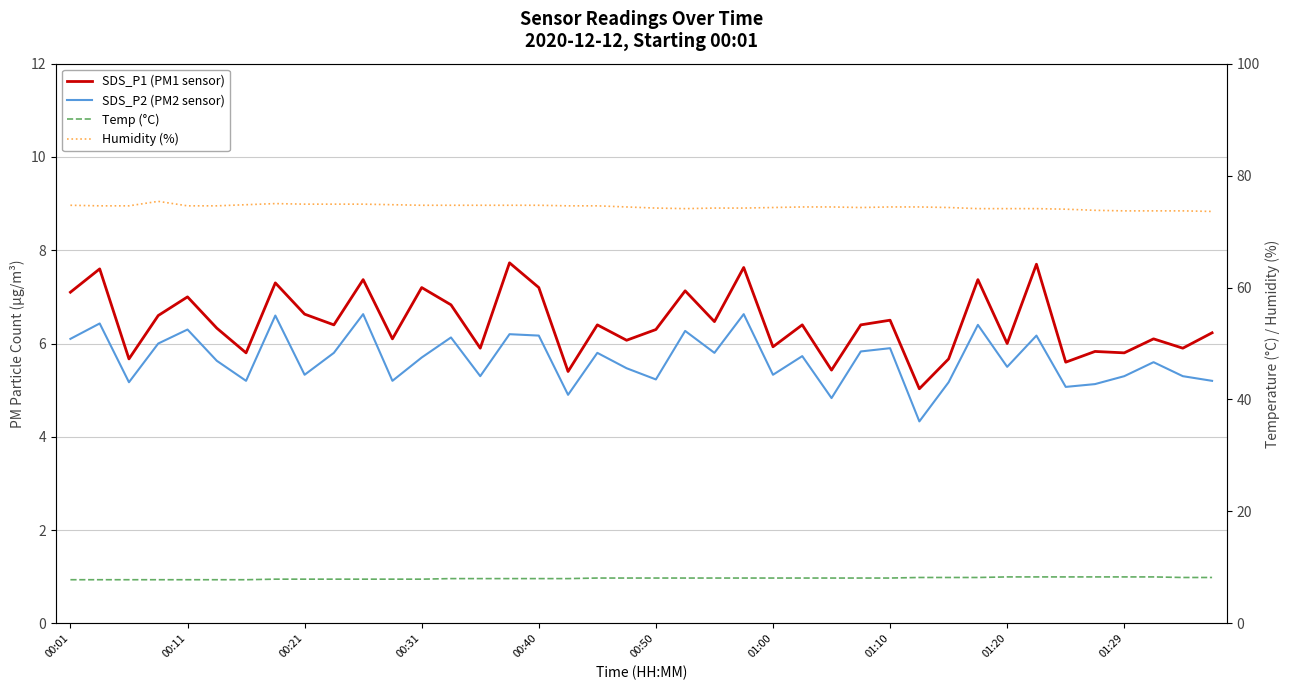

True or false: SDS_P2 (PM2 sensor) and SDS_P1 (PM1 sensor) cross at least once.

False